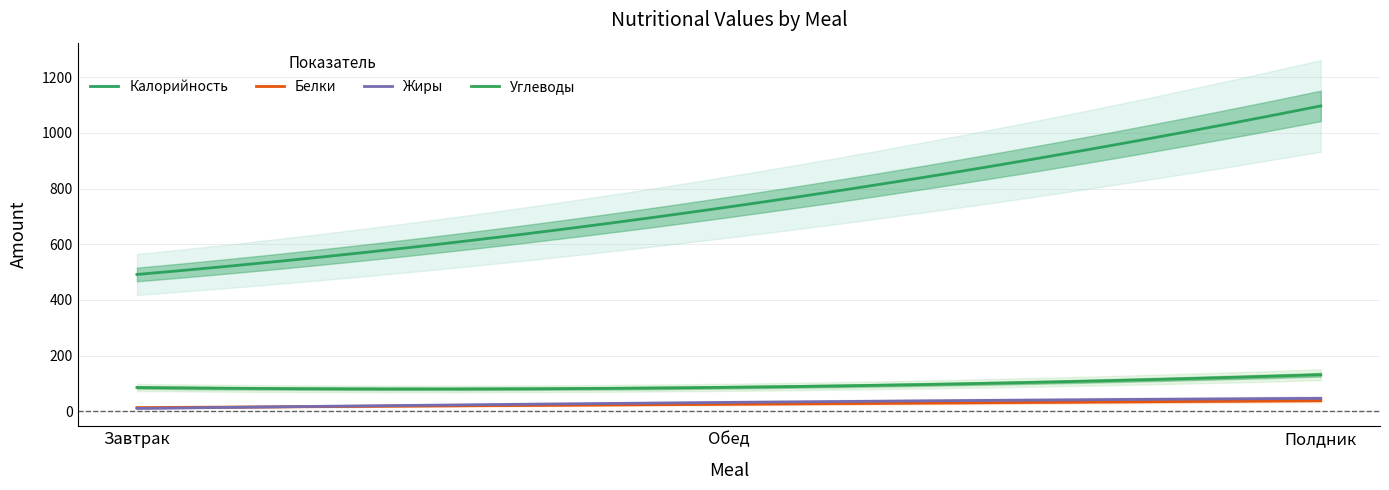

What are all the series names shown in the legend?

Калорийность, Белки, Жиры, Углеводы